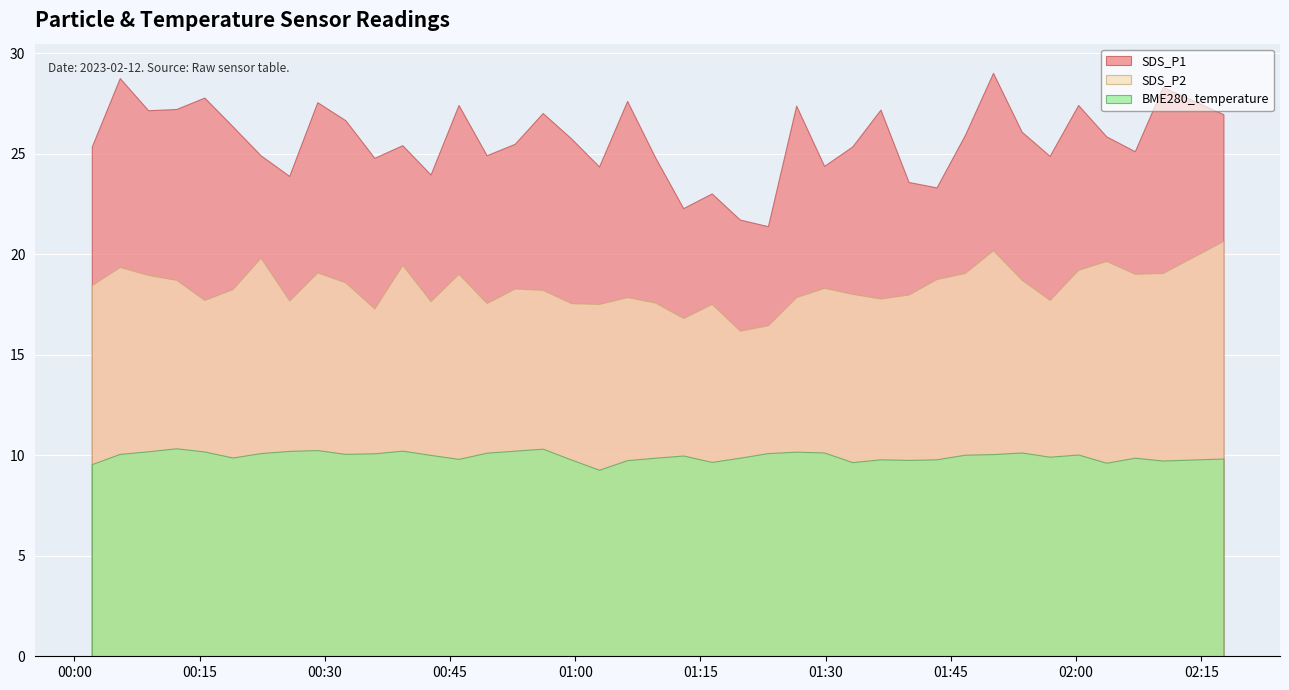

How many data points does each series have?

40